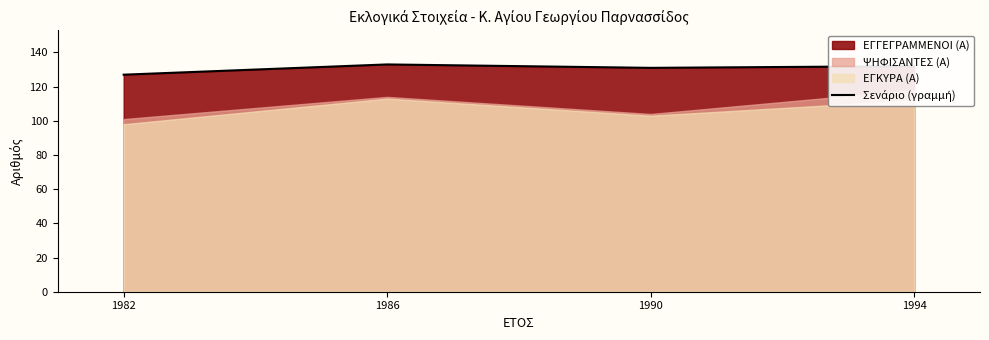

What is the greatest value displayed?

133